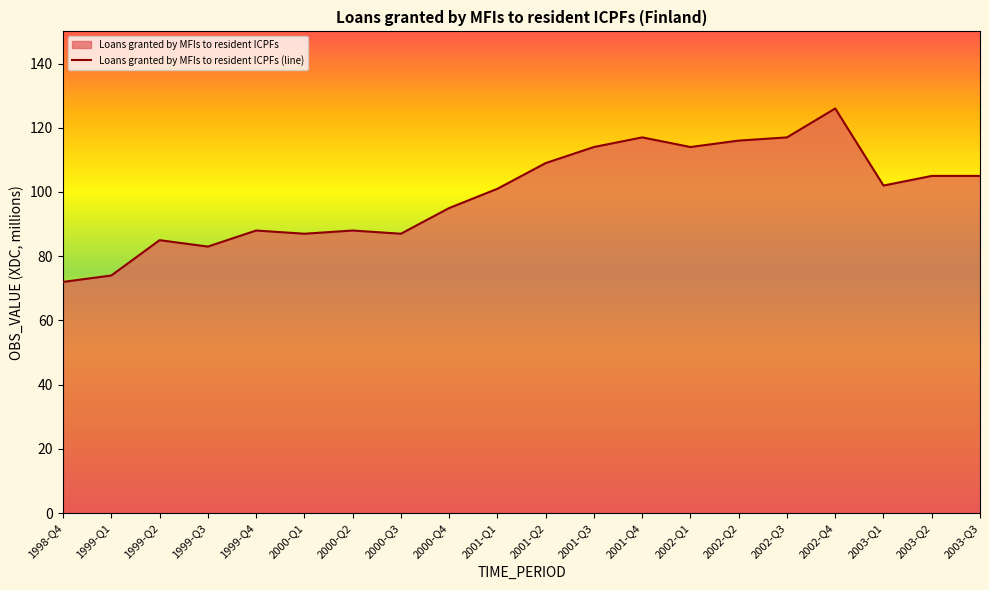

Reading right to left, extract all data points from this chart.

105	105	102	126	117	116	114	117	114	109	101	95	87	88	87	88	83	85	74	72